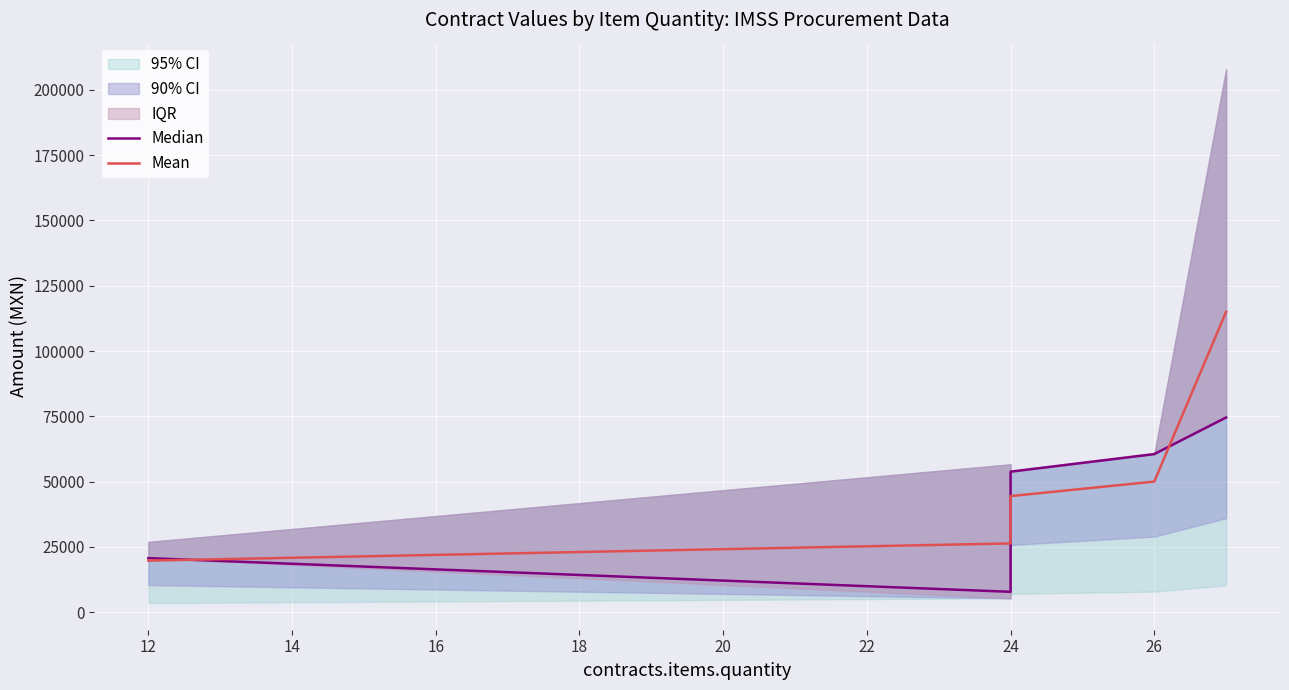

How many data points in Mean are less than 44460?

3